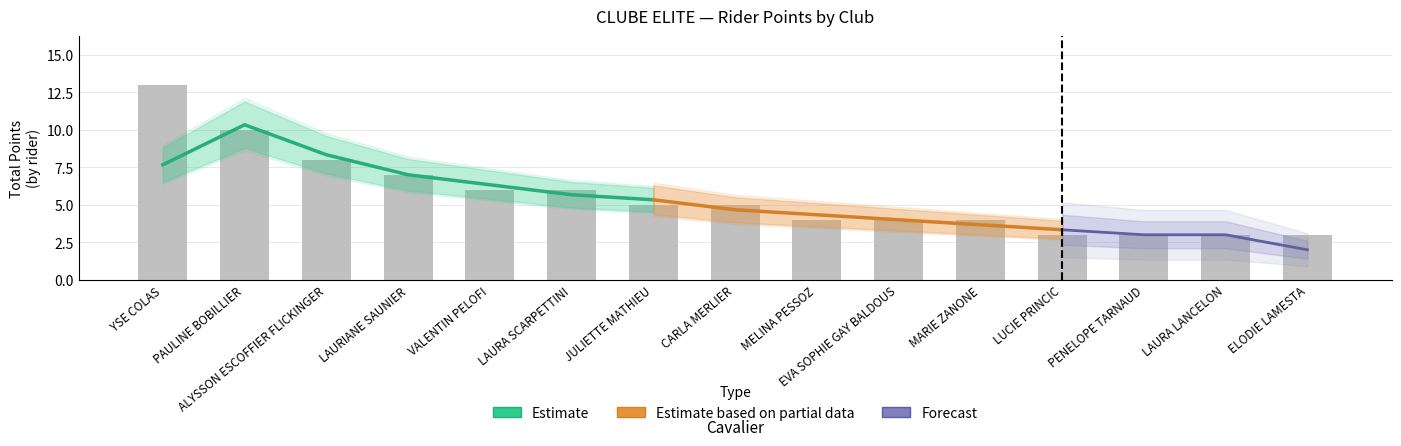

What is the maximum value shown in the chart?

13